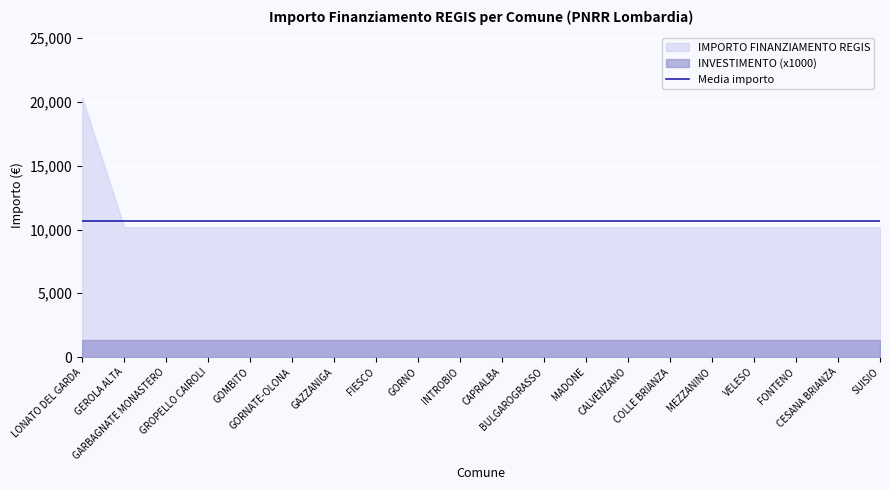

Is the value of IMPORTO FINANZIAMENTO REGIS at VELESO greater than the value of INVESTIMENTO_id at GOMBITO?

Yes